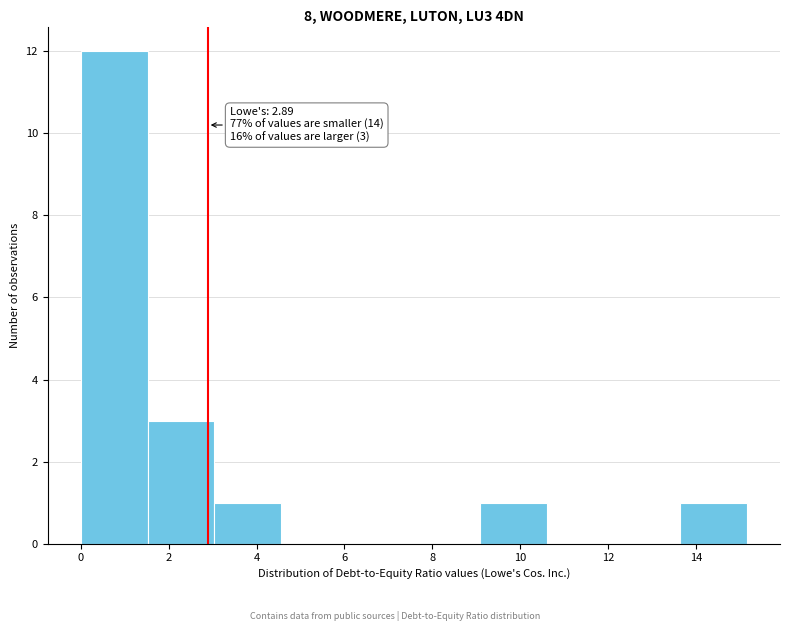

Which range on the x-axis has the tallest bar?

0.0 to 1.6